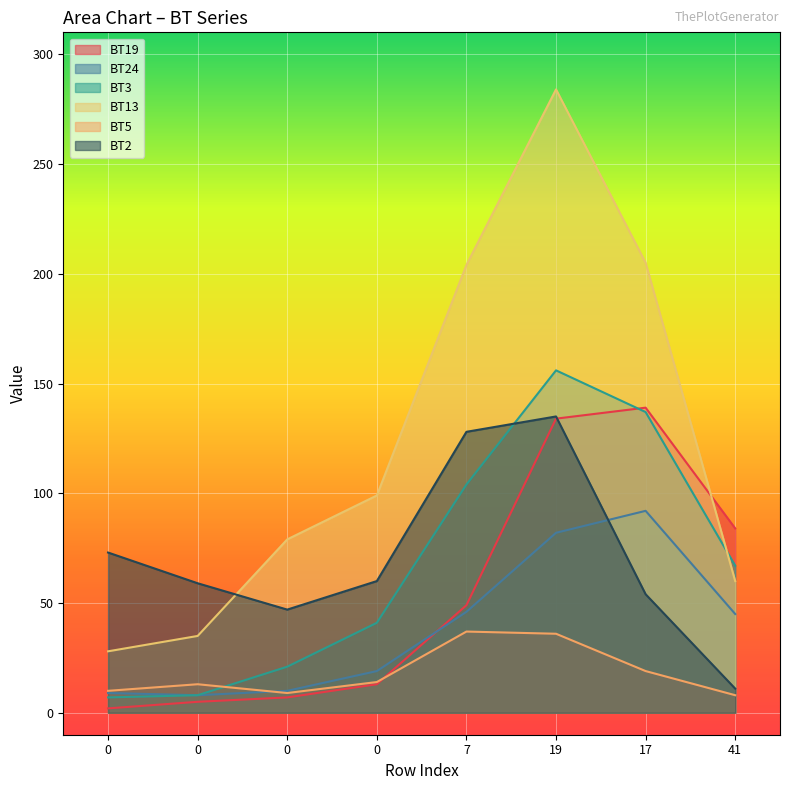

What is the value of the BT24 point at the 4th from the left?

19